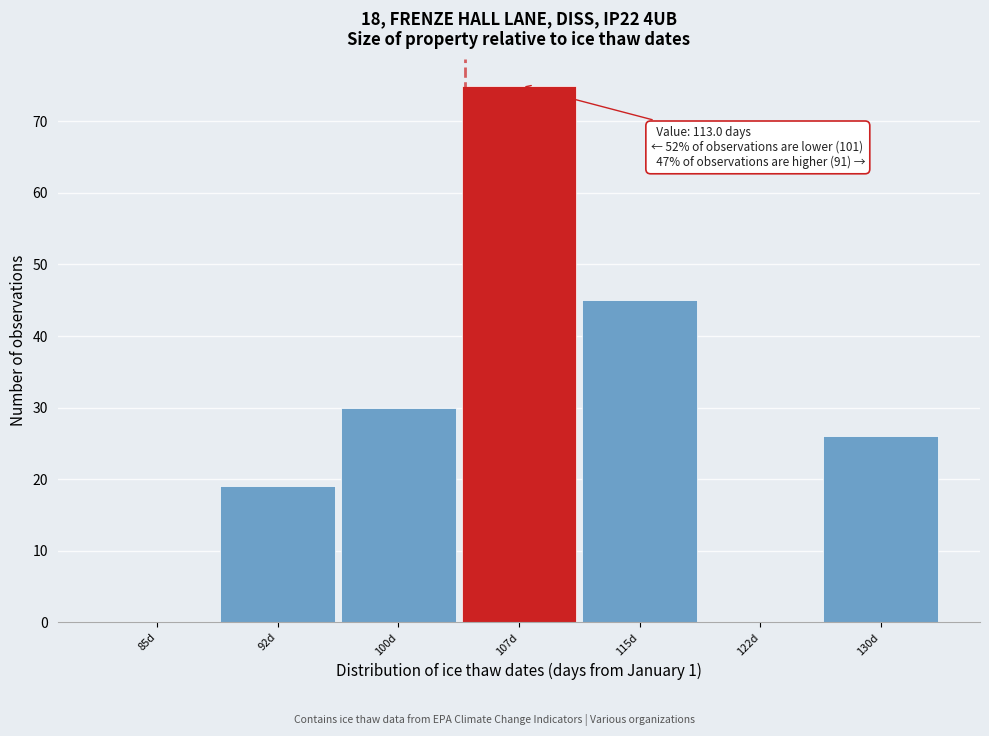

Reading right to left, what are all the values shown in this chart?

130d=26	122d=0	115d=45	107d=75	100d=30	92d=19	85d=0